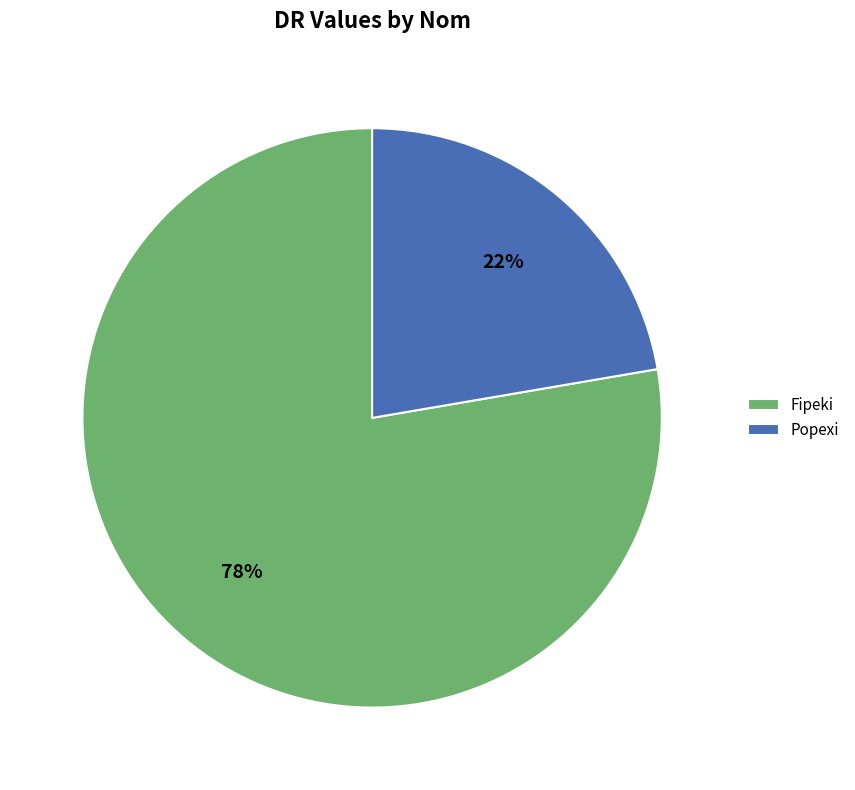

Which slice is the largest?

Fipeki